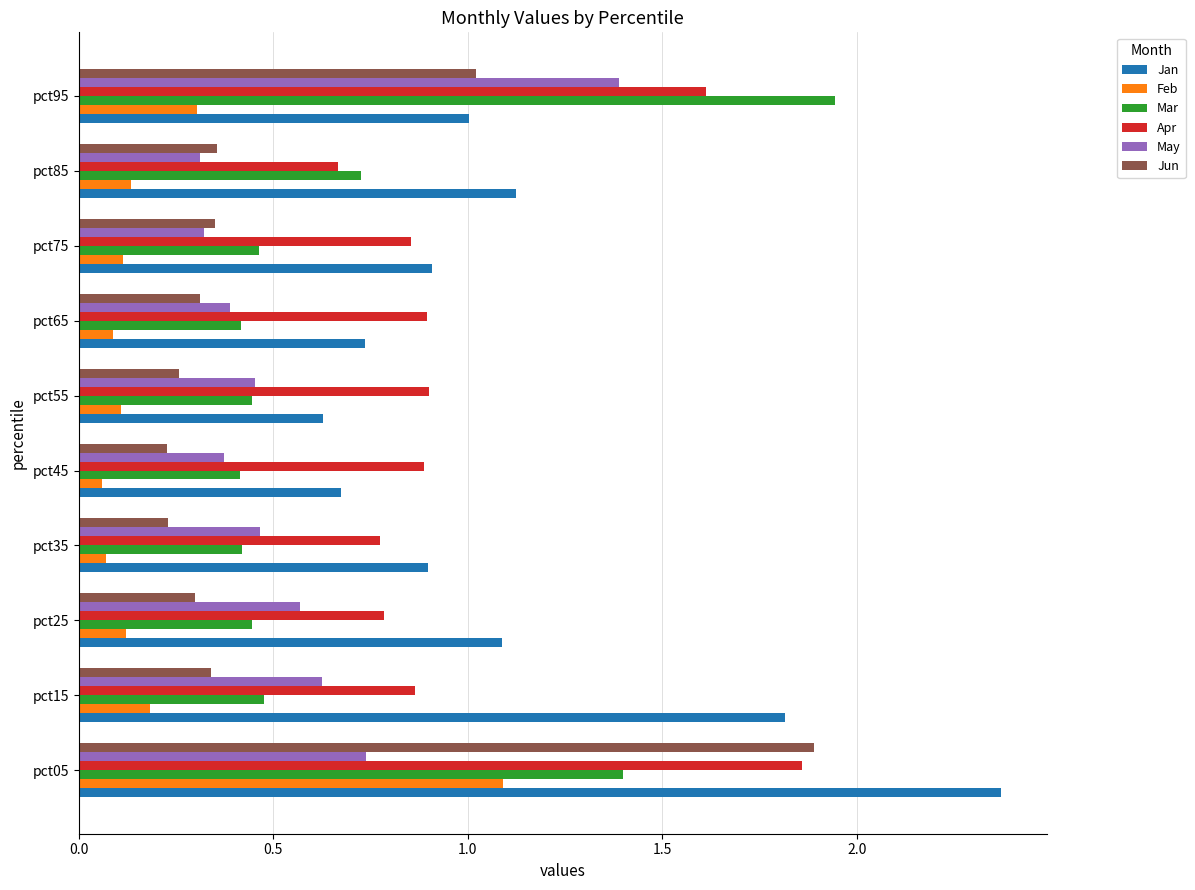

What is the difference between the highest and lowest values at pct15?

1.6